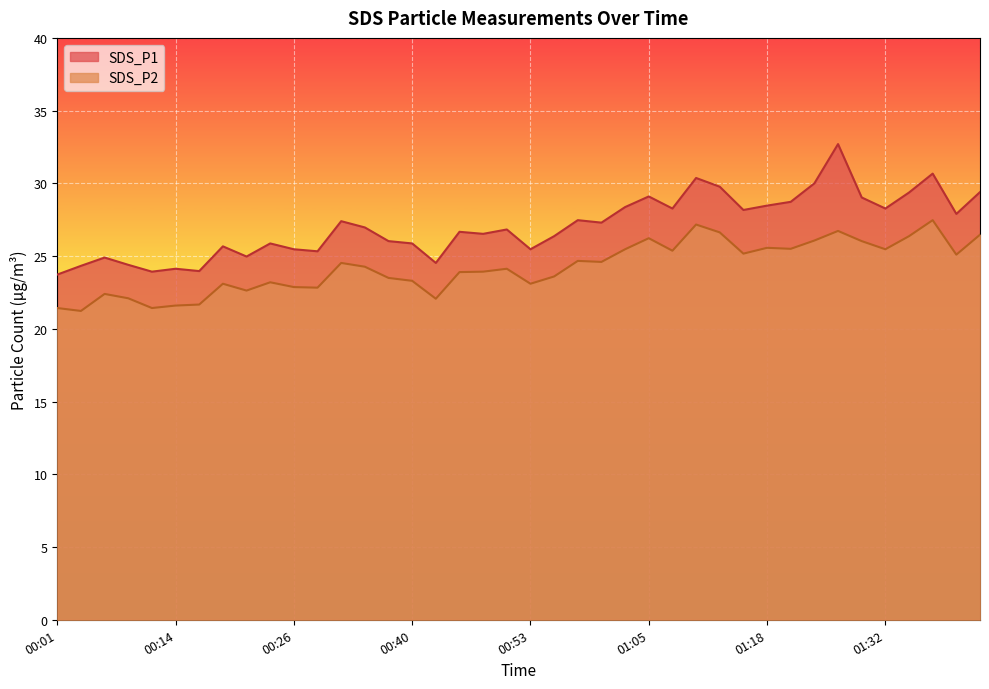

In SDS_P2, how many points are higher than both neighbors (excluding endpoints)?

11